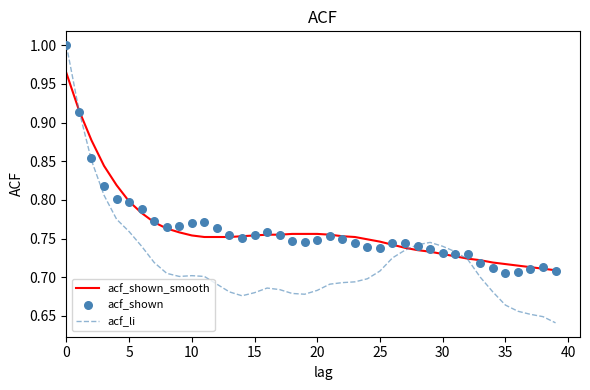

At how many categories does at least one series exceed 0?

40